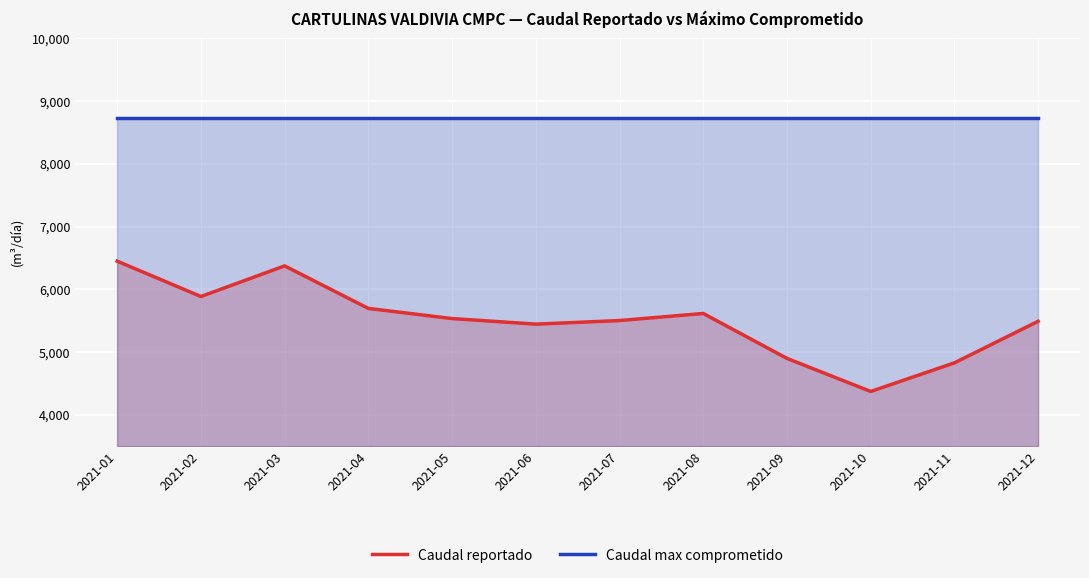

Reading left to right, transcribe all the data shown in this chart.

Caudal reportado: 2021-01=6448.7	2021-02=5885.3	2021-03=6373.4	2021-04=5695.5	2021-05=5533.7	2021-06=5445.0	2021-07=5502.2	2021-08=5615.0	2021-09=4899.1	2021-10=4372.3	2021-11=4827.9	2021-12=5490.7
Caudal max comprometido: 2021-01=8736.0	2021-02=8736.0	2021-03=8736.0	2021-04=8736.0	2021-05=8736.0	2021-06=8736.0	2021-07=8736.0	2021-08=8736.0	2021-09=8736.0	2021-10=8736.0	2021-11=8736.0	2021-12=8736.0